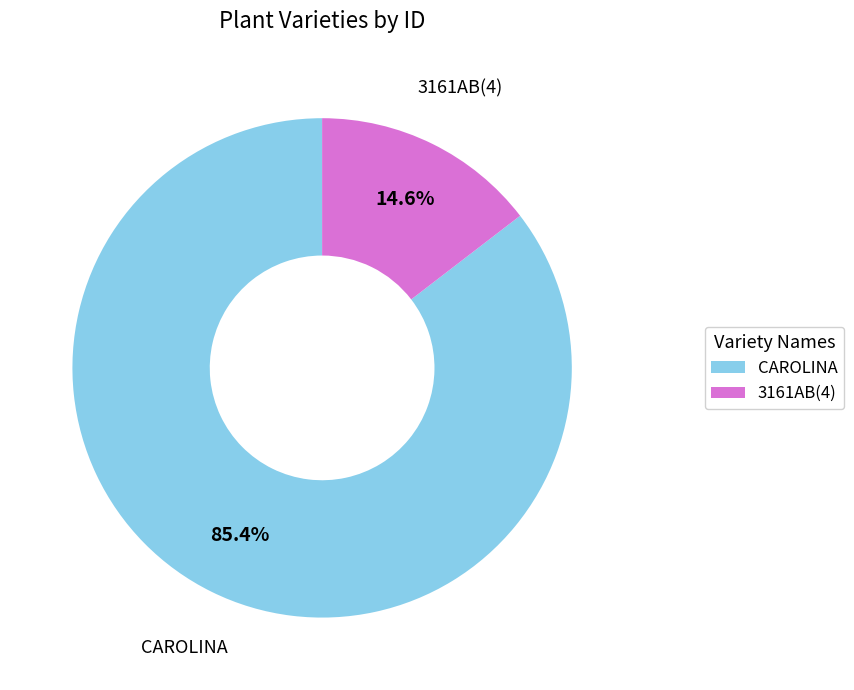

The CAROLINA slice represents 74% of the pie. True or false?

False